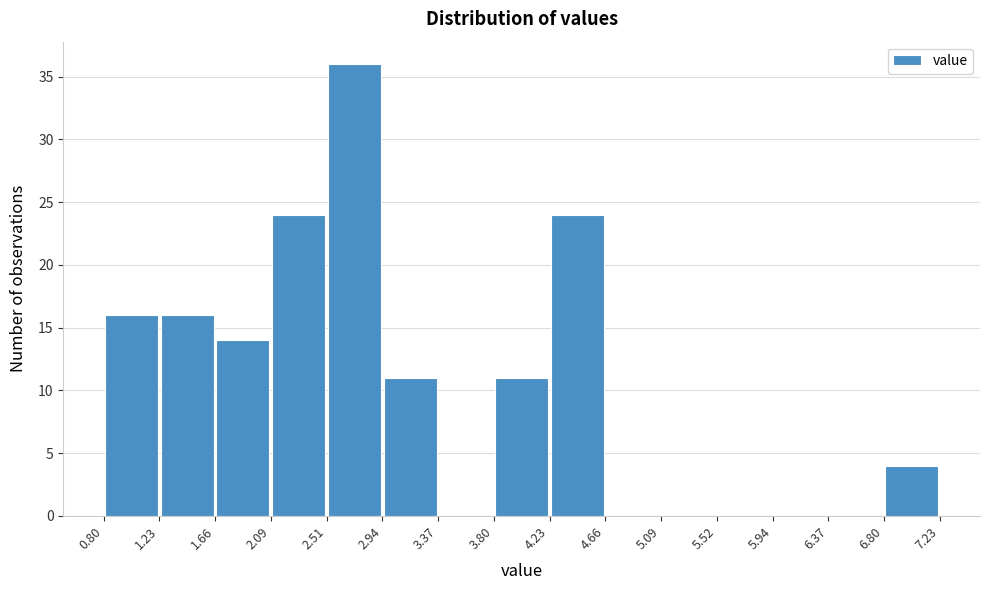

Which range on the x-axis has the tallest bar?

2.51 to 2.94